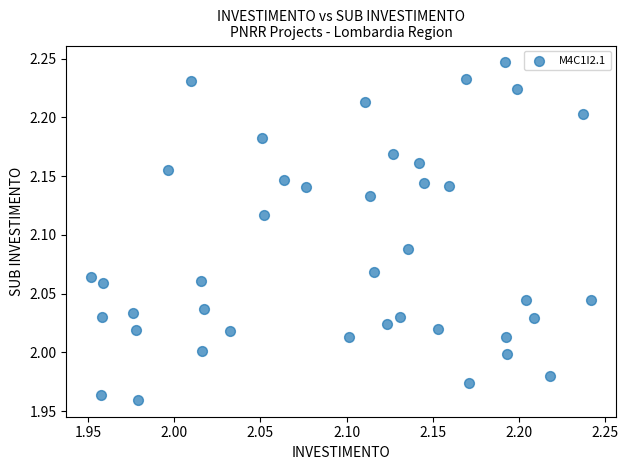

What is the range of X values (max minus min)?

0.3